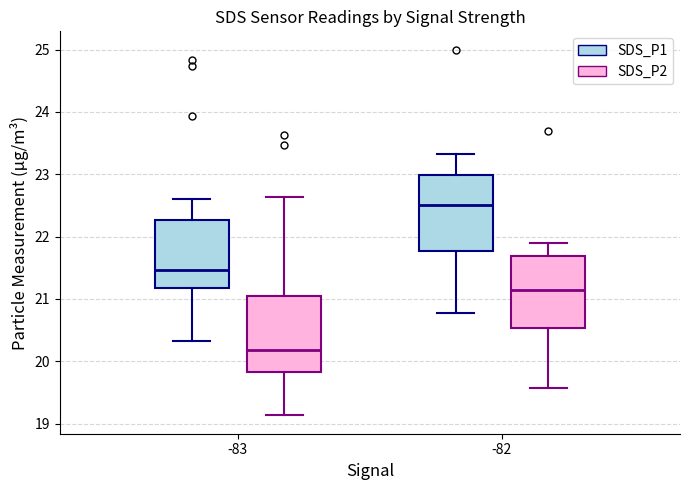

Which box has the highest median line?

-82 (SDS_P1)